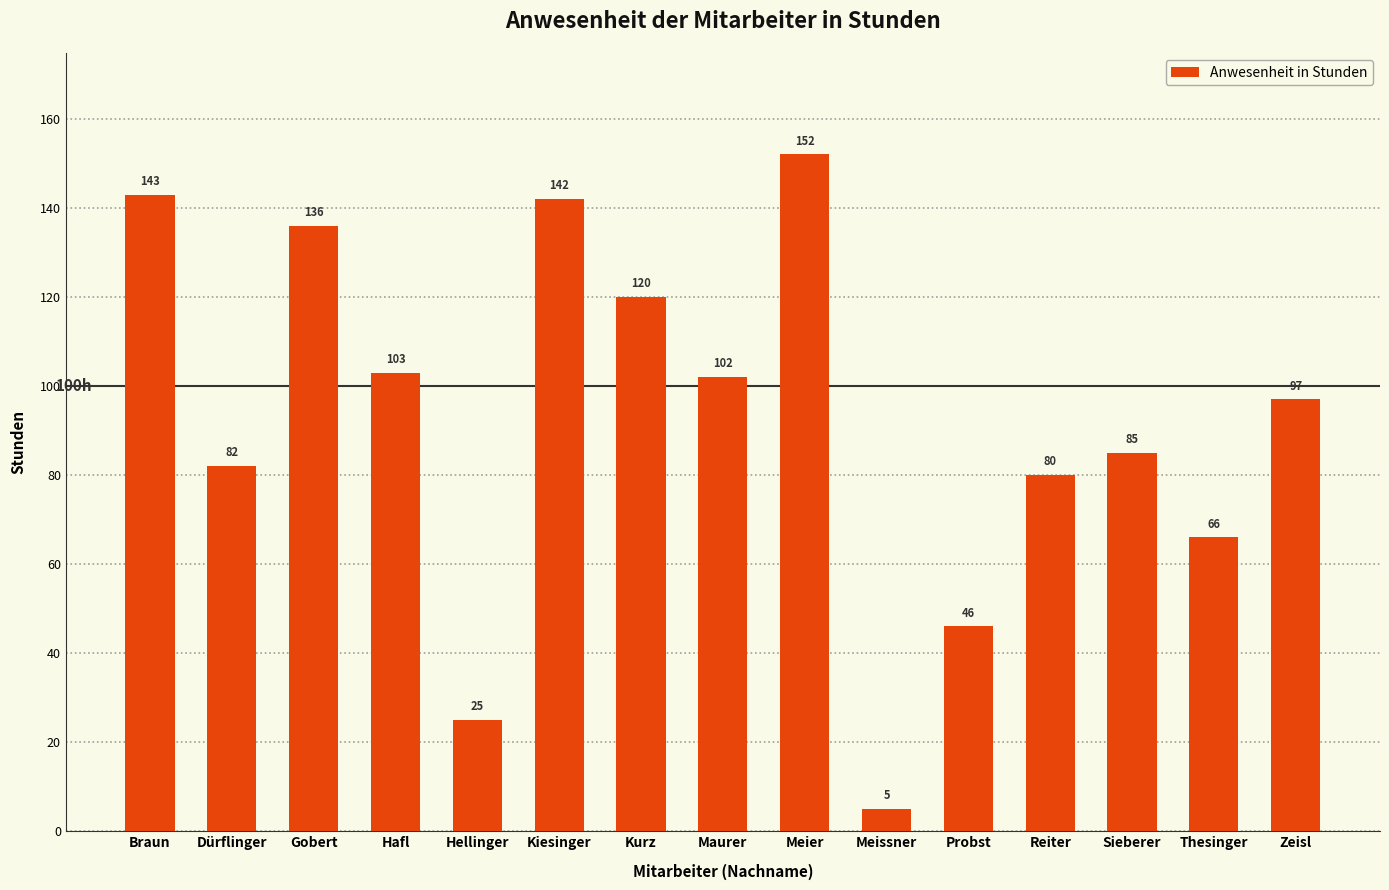

The chart shows a value of 139 at Dürflinger. True or false?

False